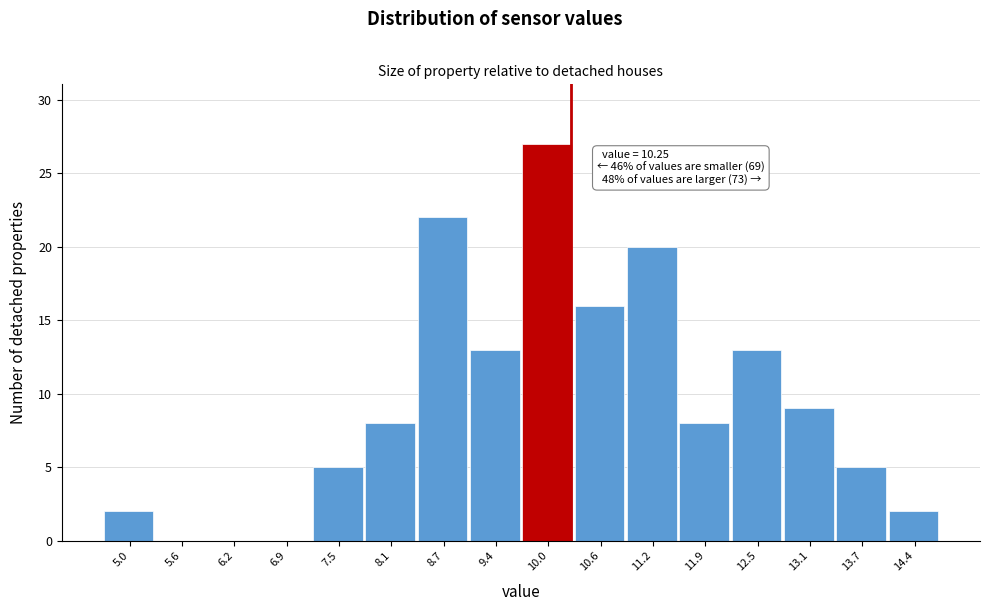

Which range on the x-axis has the tallest bar?

9.7 to 10.3